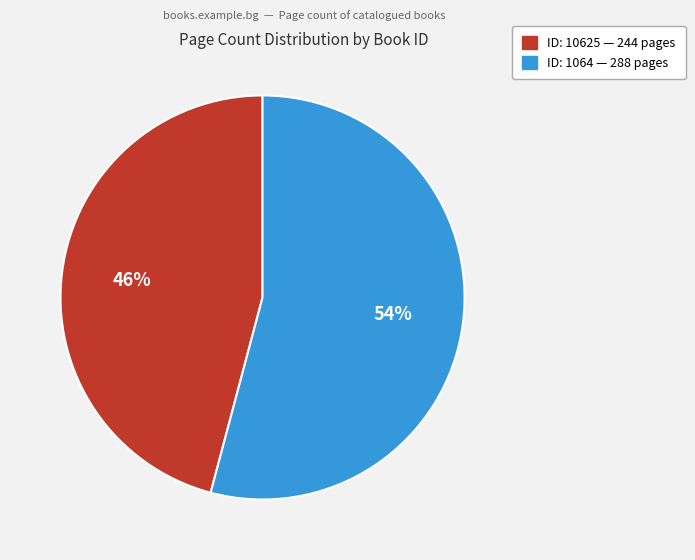

Is there any slice that represents more than half of the pie?

Yes